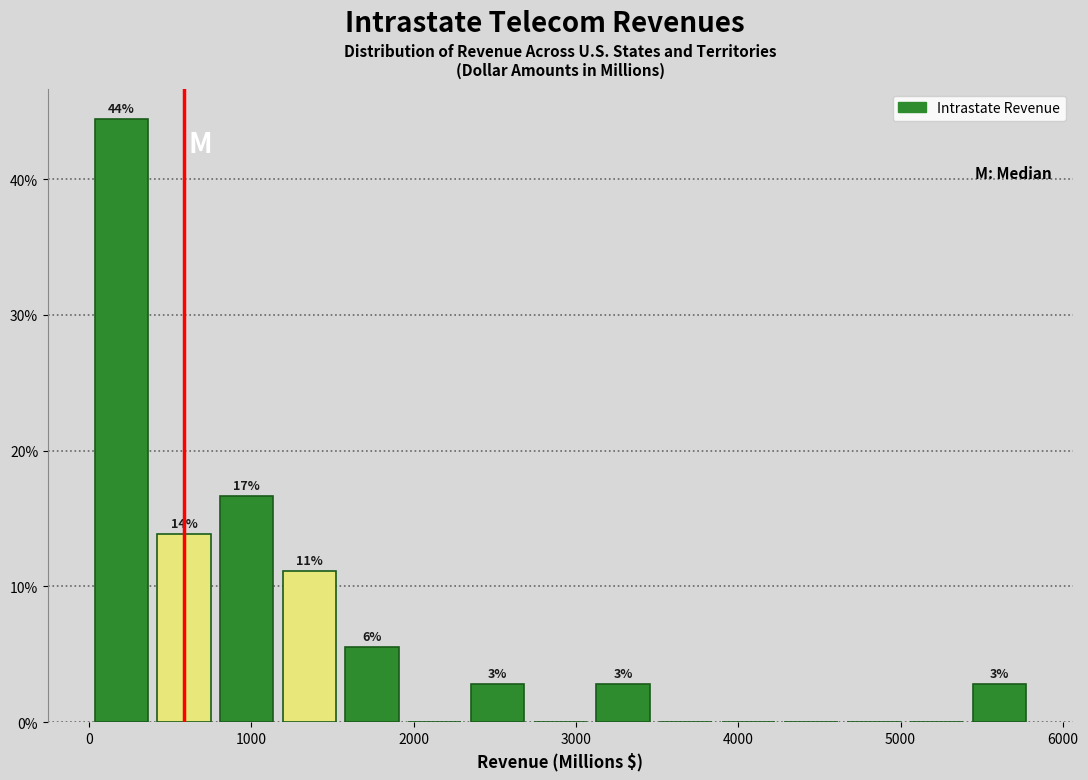

Around what value on the x-axis is the tallest bar? Give the approximate position of its centre, as read against the axis.

200